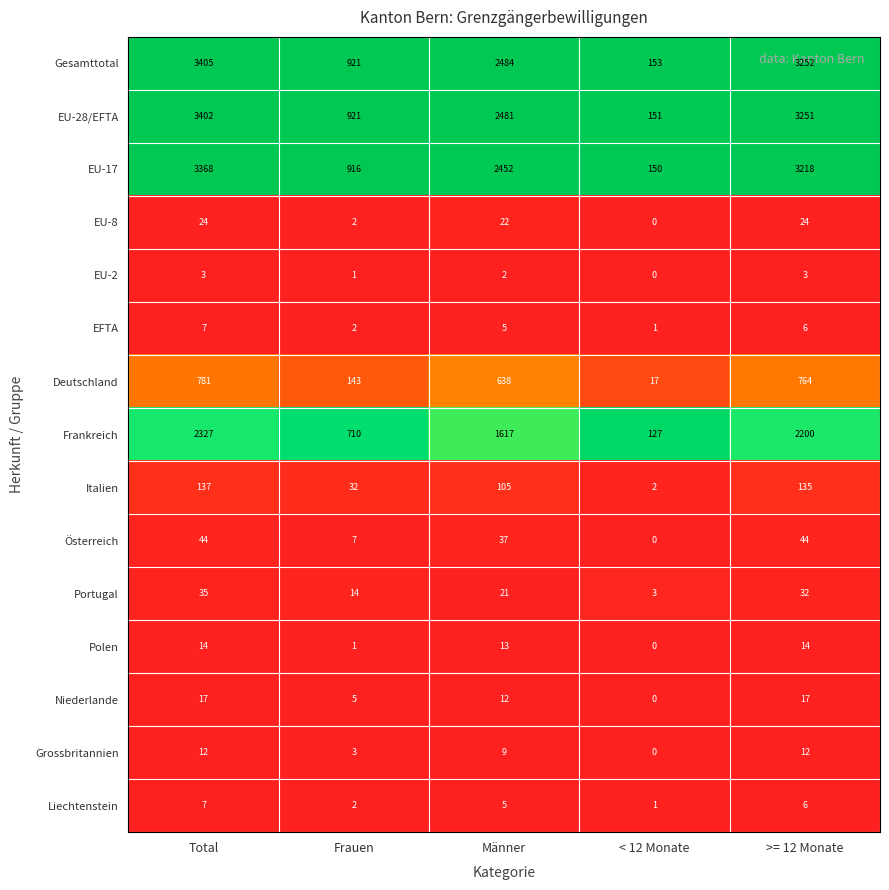

What is the maximum value for EU-8?

24